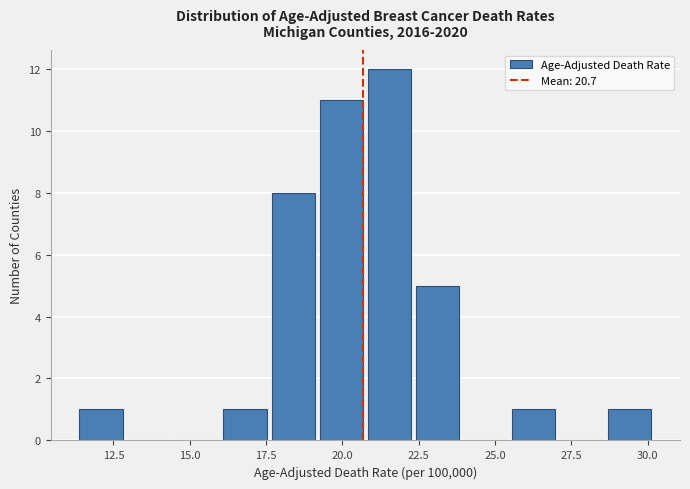

Around what value on the x-axis is the tallest bar? Give the approximate position of its centre, as read against the axis.

21.5